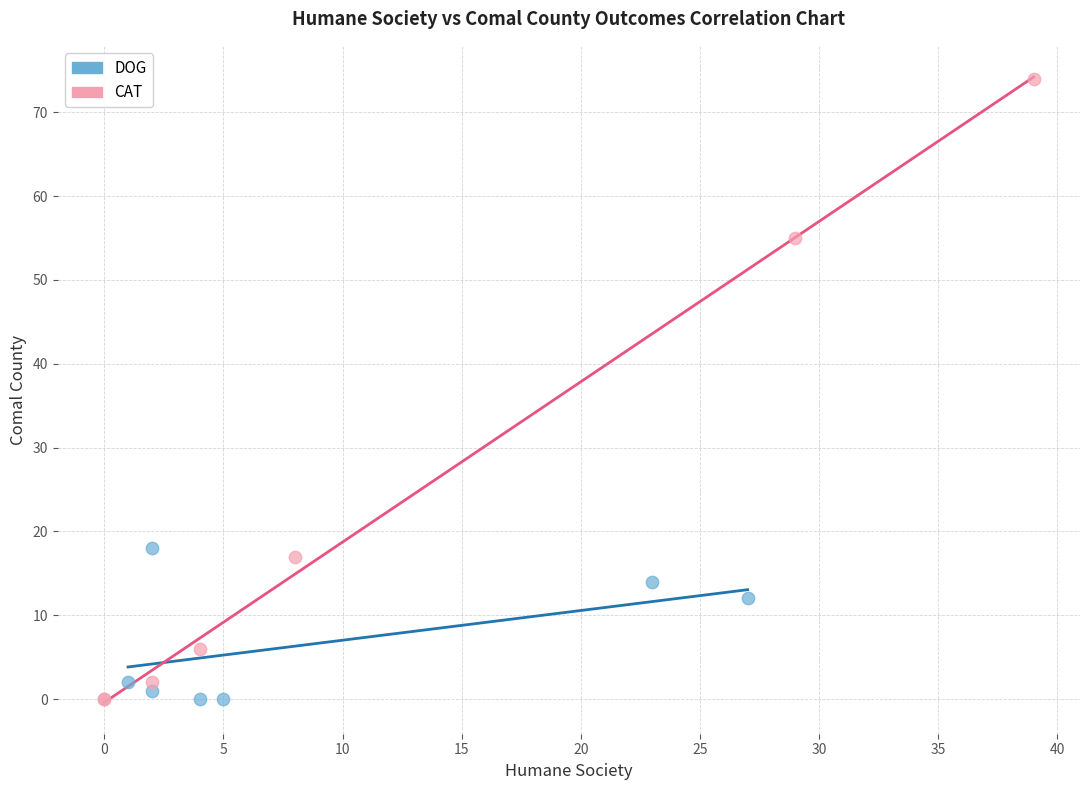

Which series has the largest Y range (max minus min)?

CAT